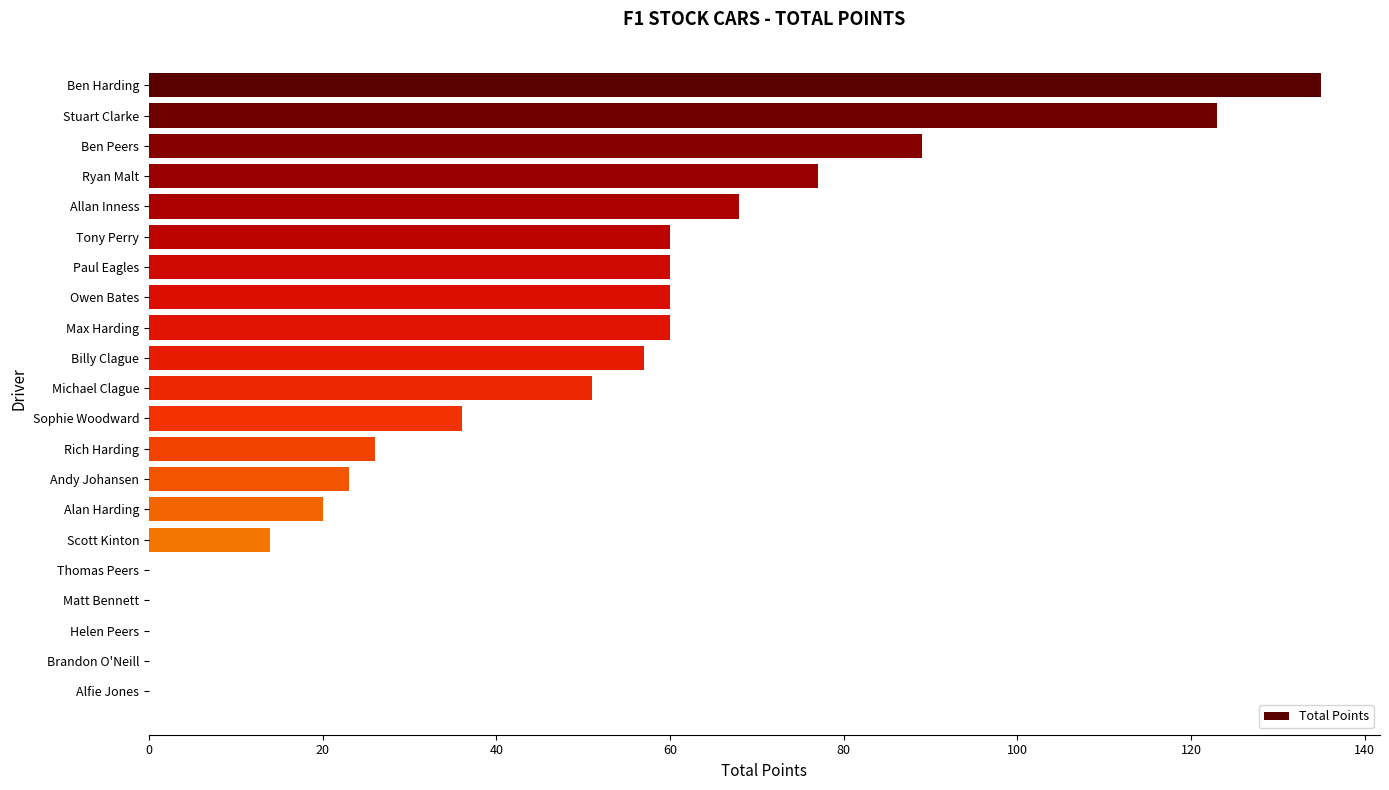

What is the sum of all values?

959